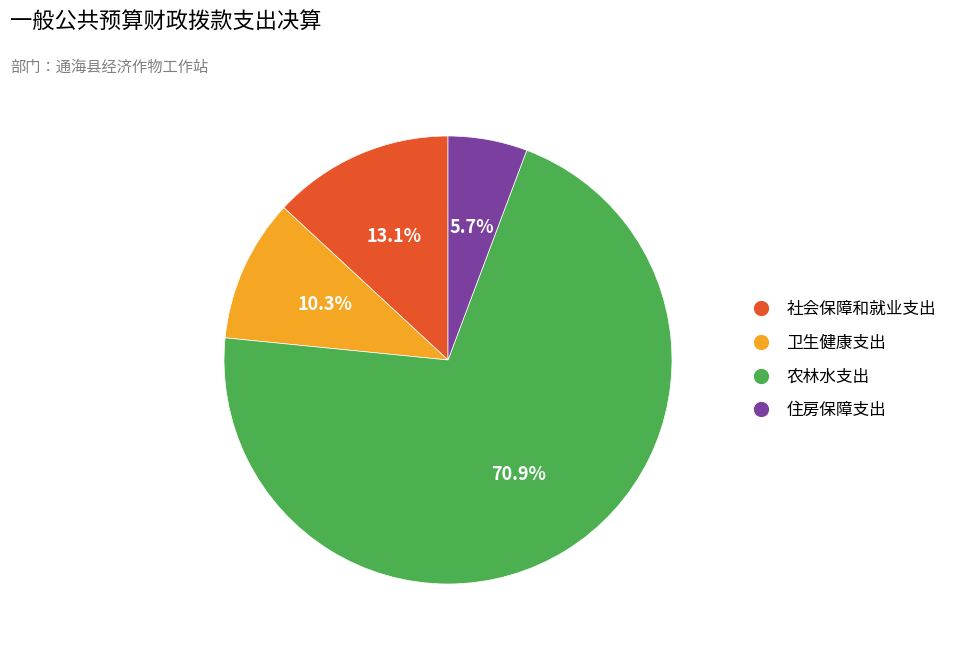

Count the number of slices in the pie.

4